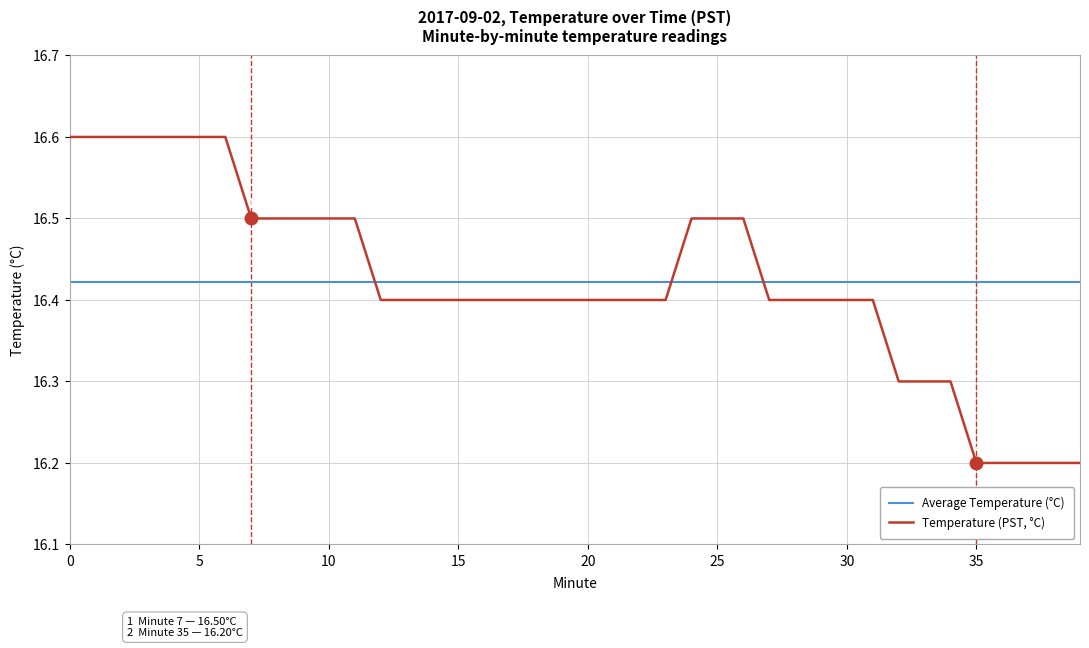

Which series ends up on top after the final intersection of Temperature (PST, °C) and Average Temperature (°C)?

Average Temperature (°C)